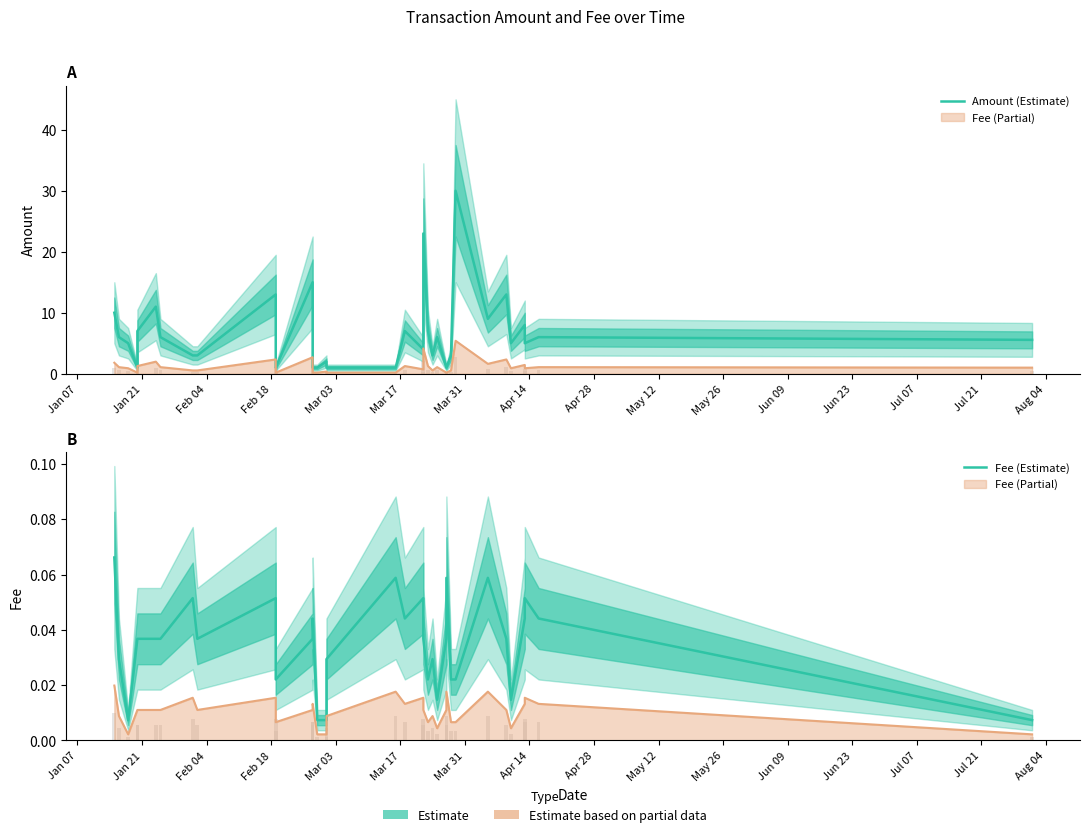

What is the label of the 11th bar from the left?

May 26